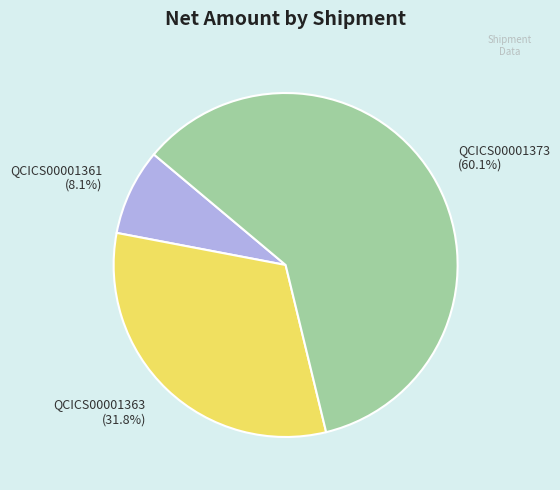

Between QCICS00001373 (60.1%) and QCICS00001361 (8.1%), which is larger?

QCICS00001373 (60.1%)